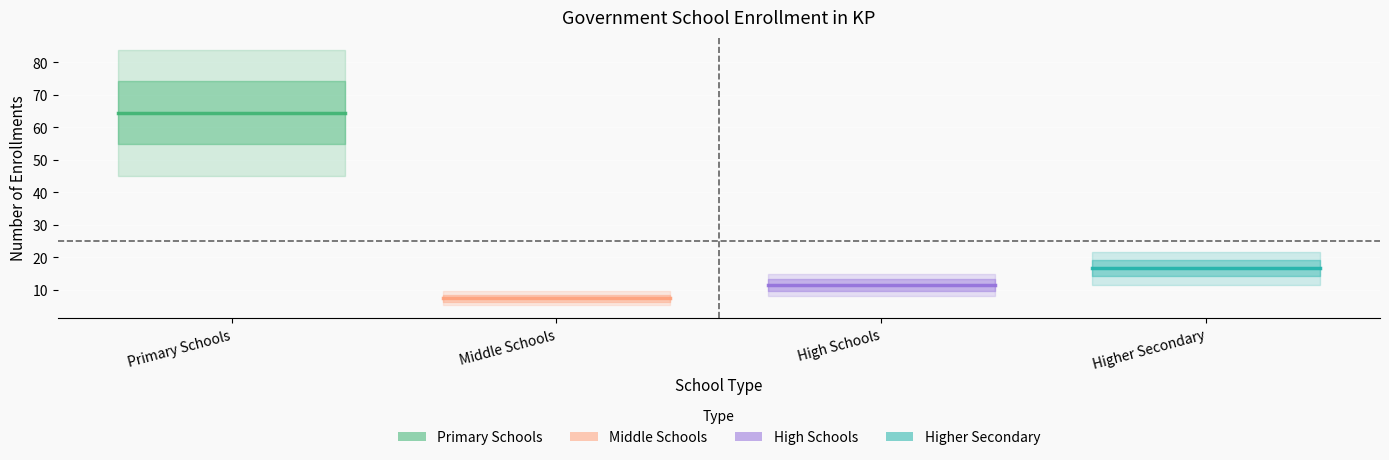

Reading left to right, extract all data points from this chart.

Primary Schools: 64.5	64.5	64.5
Middle Schools: 7.4	7.4	7.4
High Schools: 11.5	11.5	11.5
Higher Secondary: 16.6	16.6	16.6